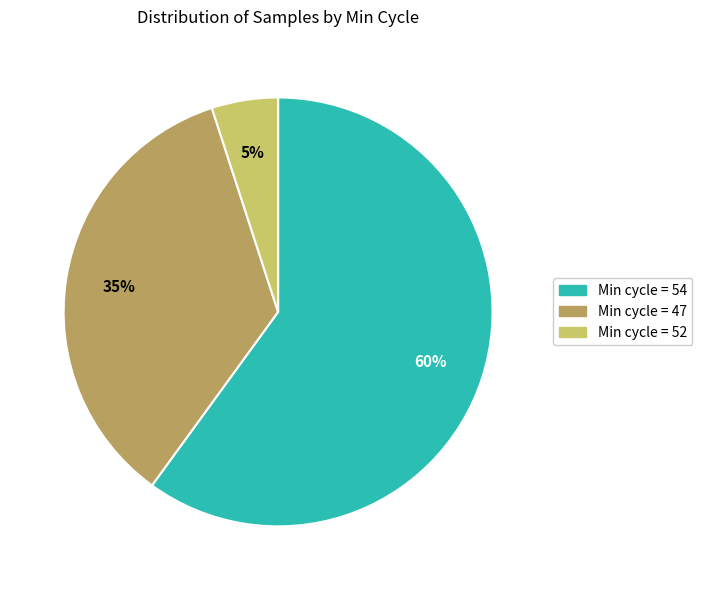

Which has a higher value, Min cycle = 54 or Min cycle = 47?

Min cycle = 54